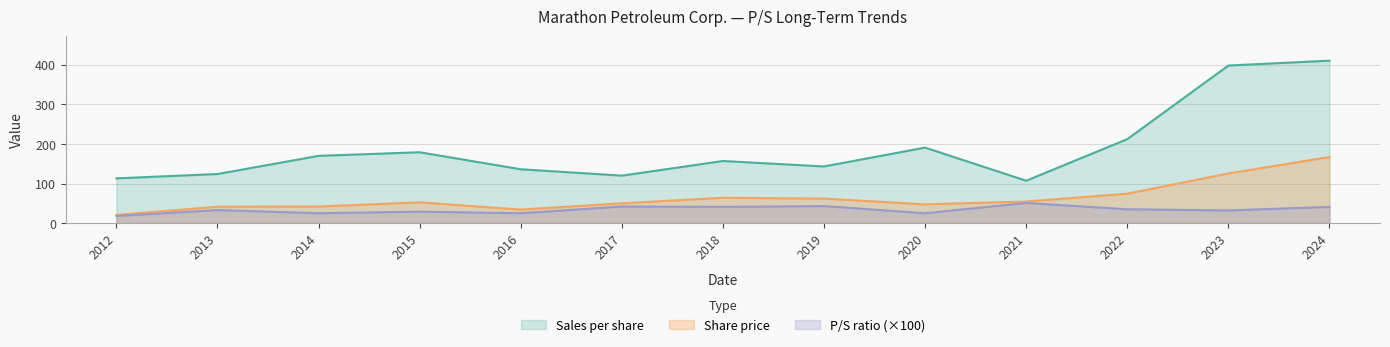

Is it true that P/S ratio equals 25.0 at 2020?

True